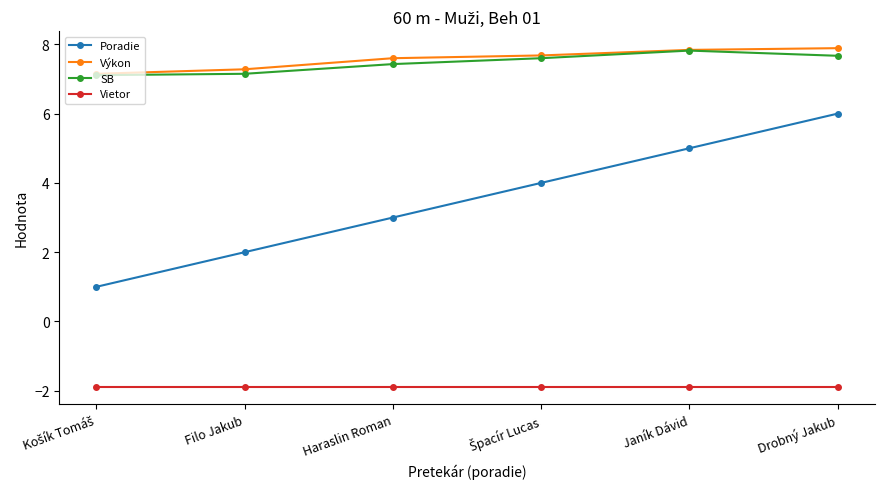

Which series has the widest spread of values?

Poradie